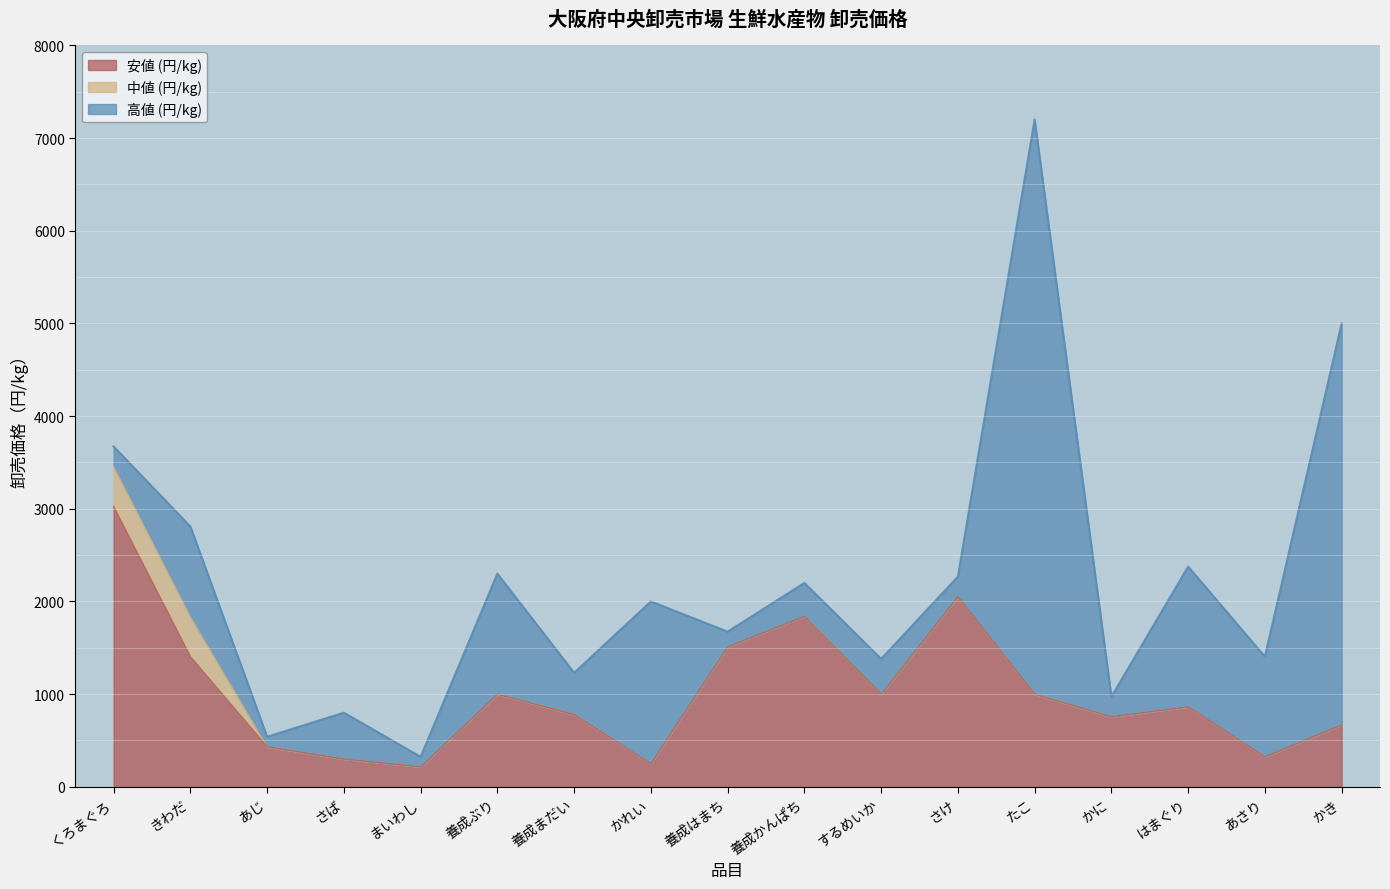

Which has a higher value, さけ or 養成まだい?

さけ